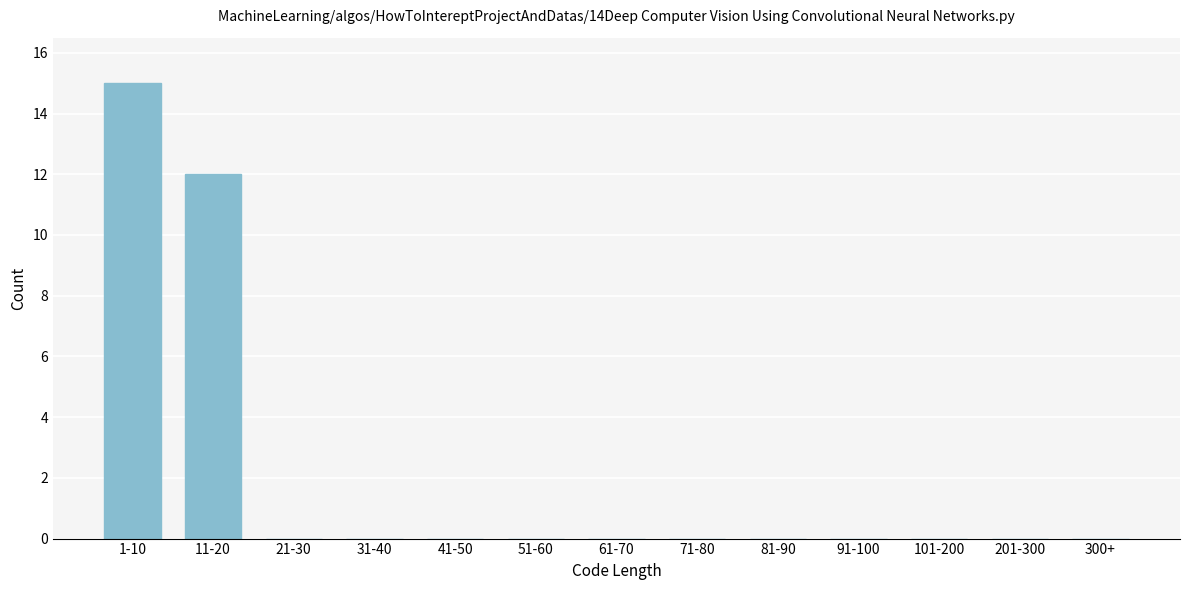

Reading right to left, extract all data points from this chart.

300+=0	201-300=0	101-200=0	91-100=0	81-90=0	71-80=0	61-70=0	51-60=0	41-50=0	31-40=0	21-30=0	11-20=12	1-10=15